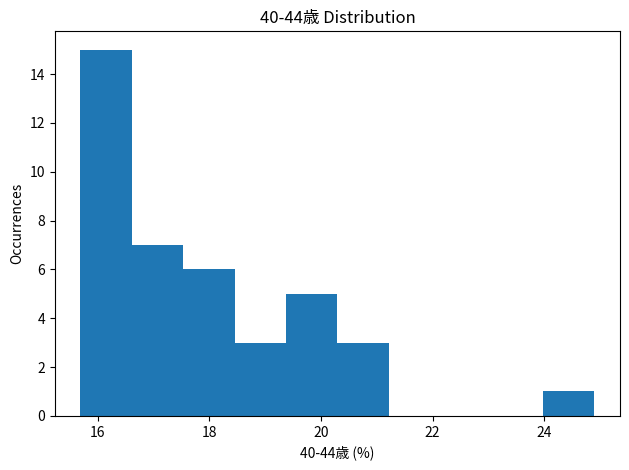

Which range on the x-axis has the tallest bar?

15.6 to 16.6